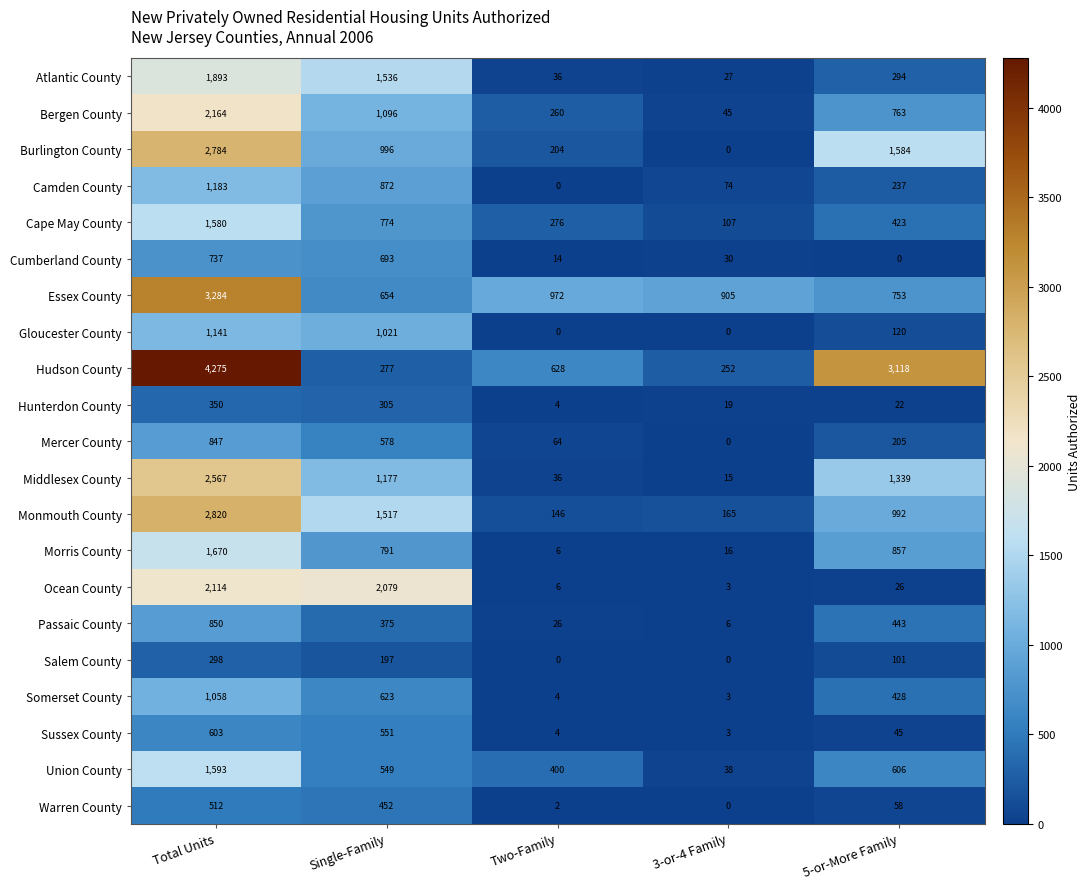

At which label is Hunterdon County closest to 177?

Single-Family